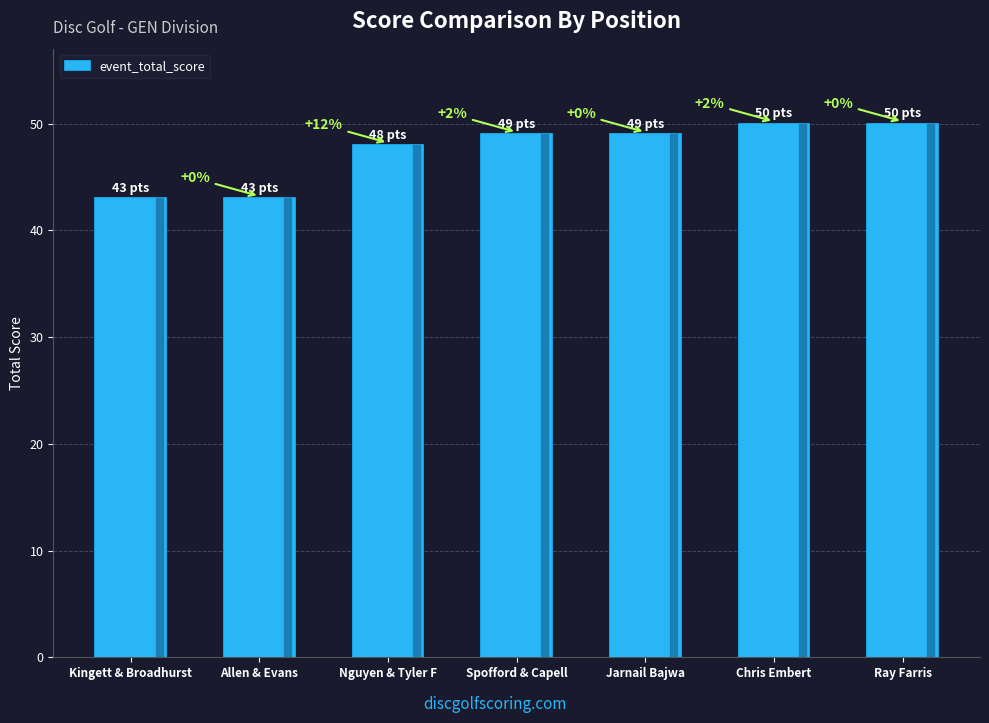

True or false: the data shows 49 at Spofford & Capell.

True